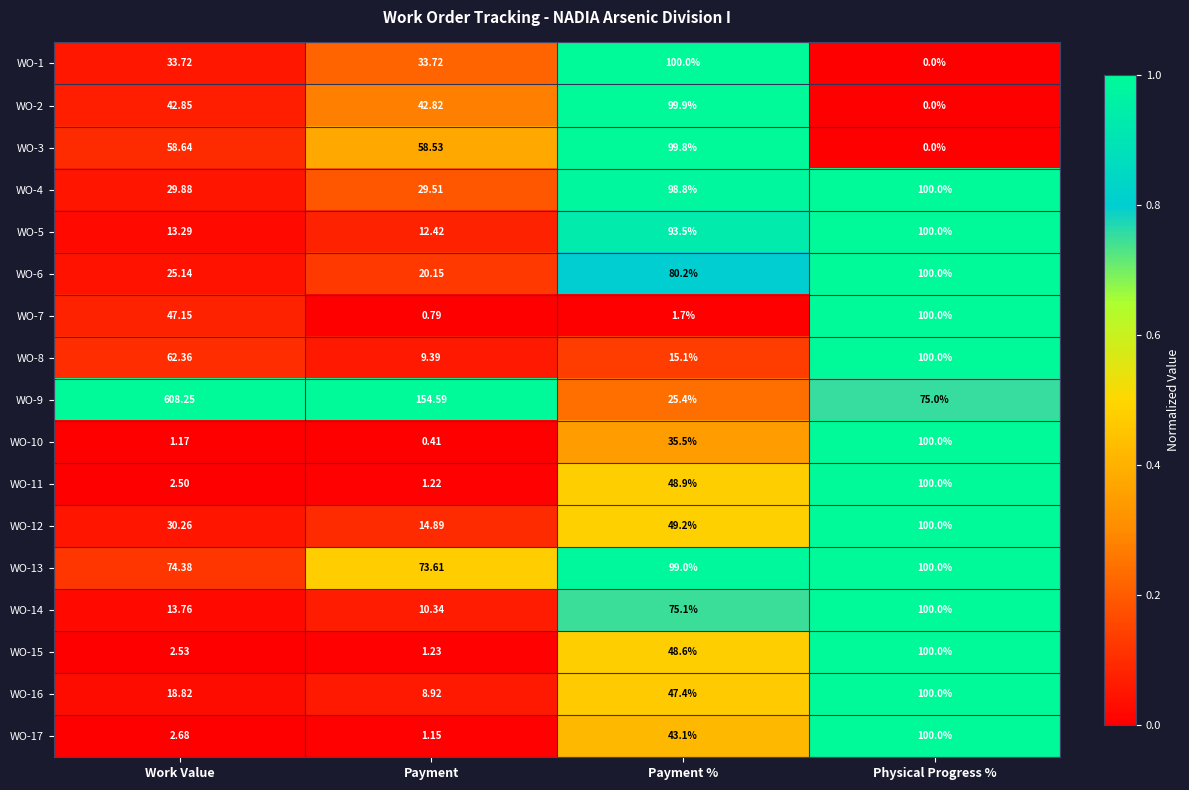

Which series has the largest total across all categories?

WO-9